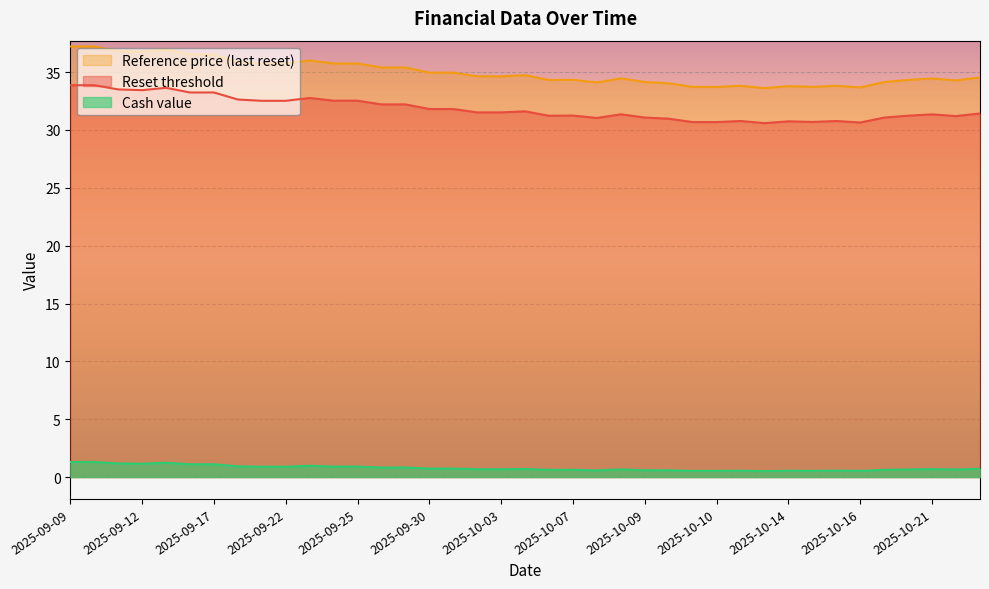

List the series in order of their peak value, highest first.

Reference price (last reset), Reset threshold, Cash value